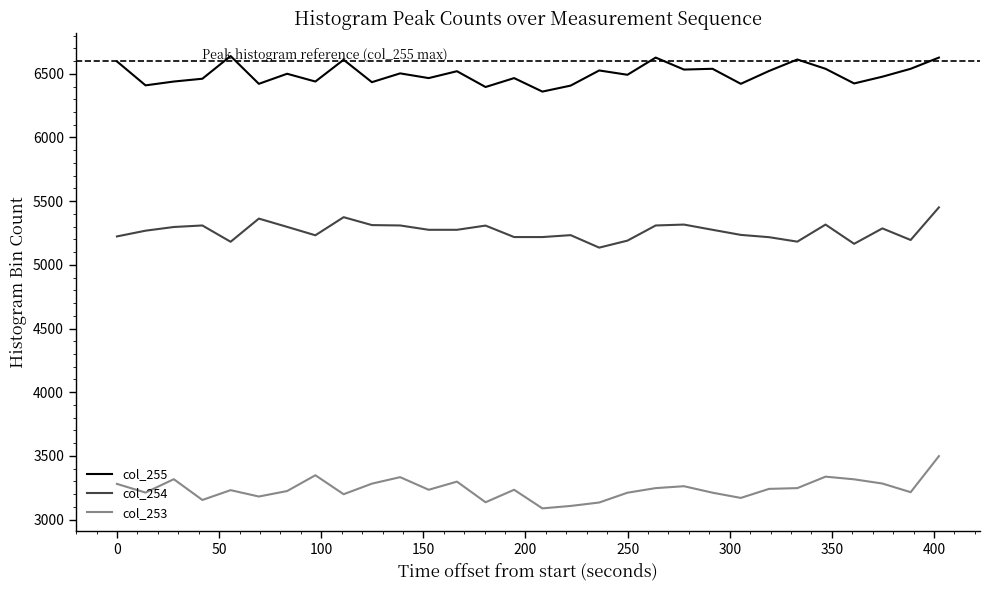

Rank the series by their average value, from highest to lowest.

col_255, col_254, col_253